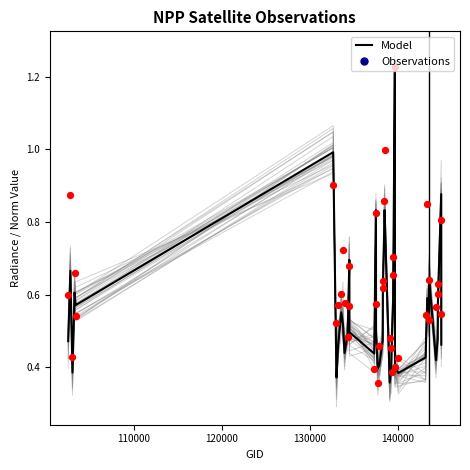

What are all the series names shown in the legend?

Model, Observations